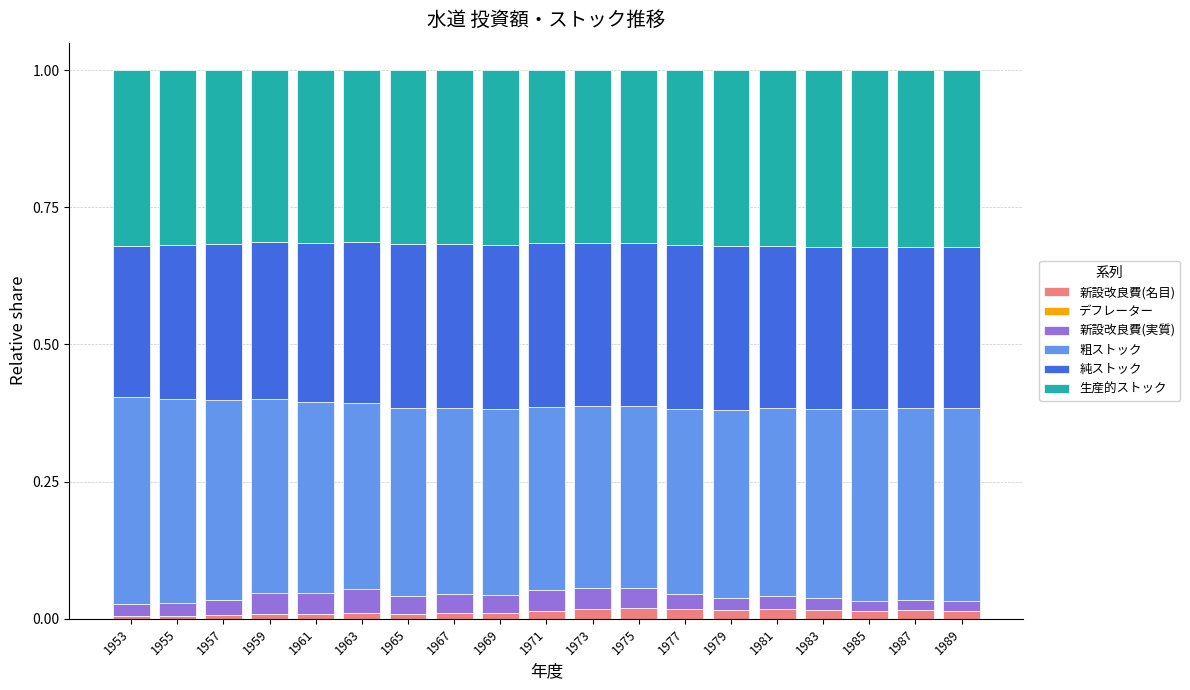

True or false: 新設改良費(名目) has a value of 0.0 at 1955.

True